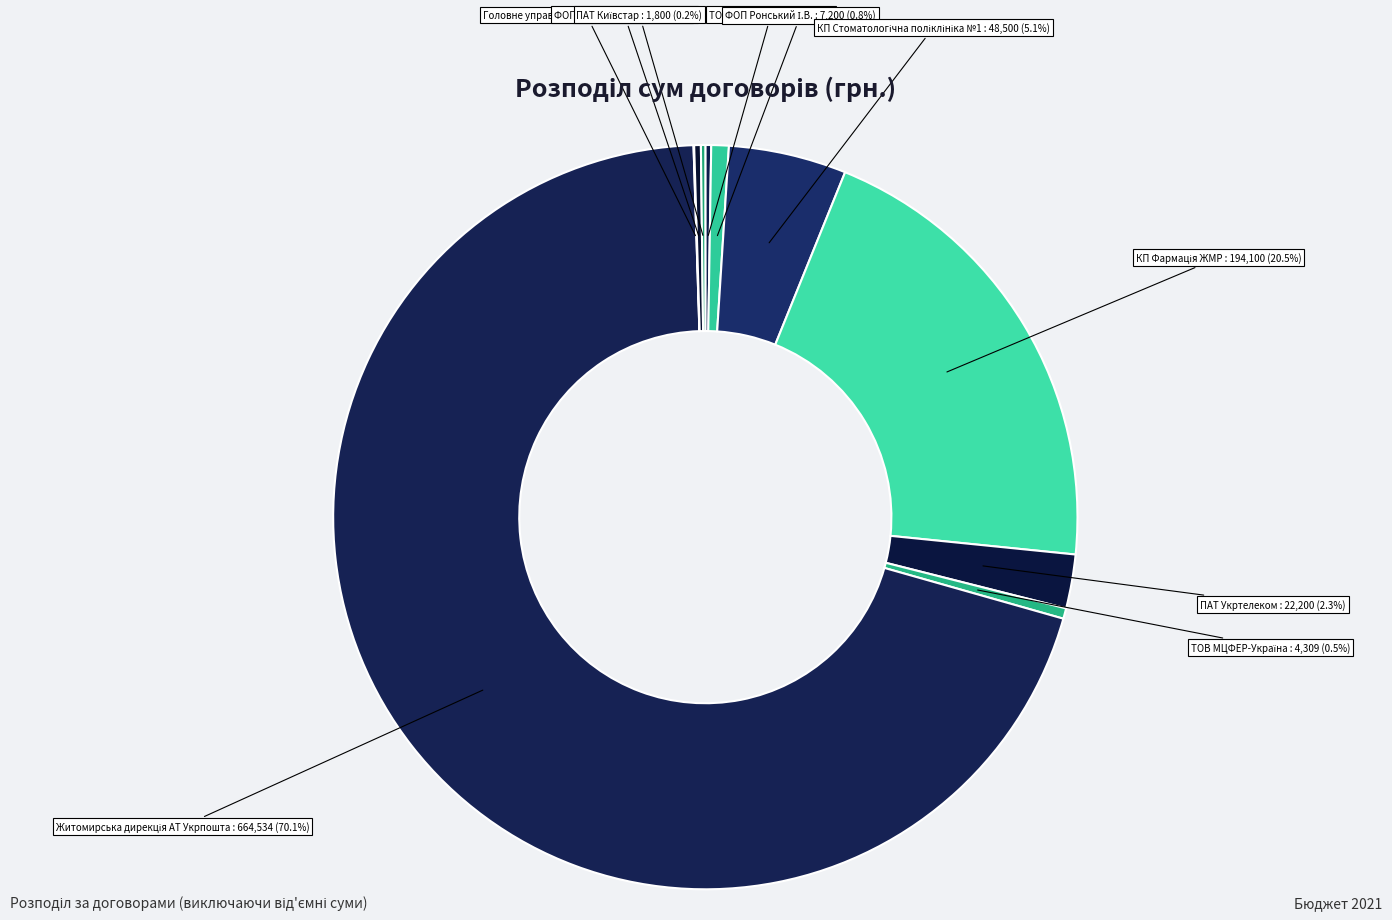

To the nearest percent, what portion does ПАТ Укртелеком represent?

2%